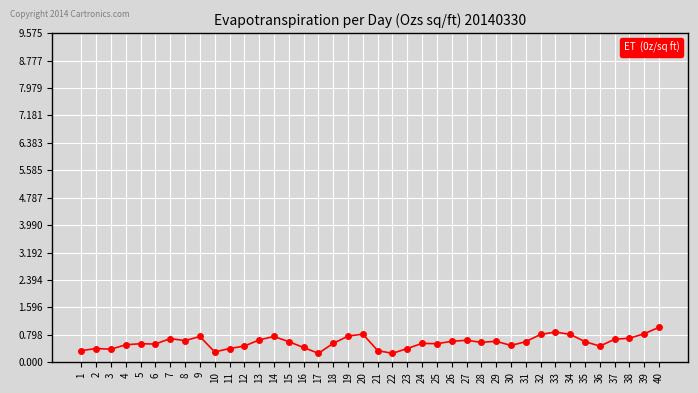

True or false: there are more than 0 points higher than both neighbors.

True